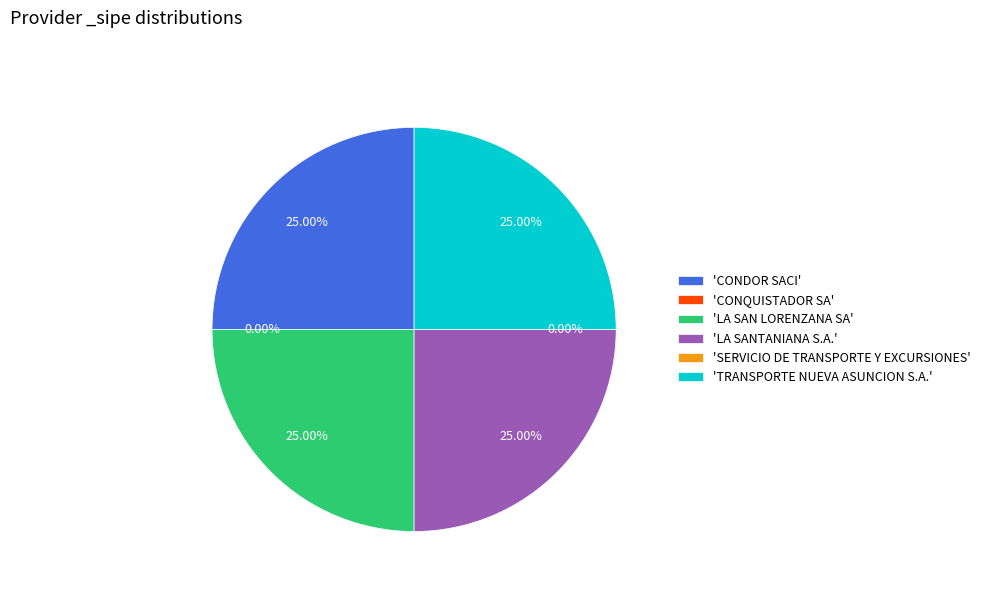

Count the number of slices in the pie.

6